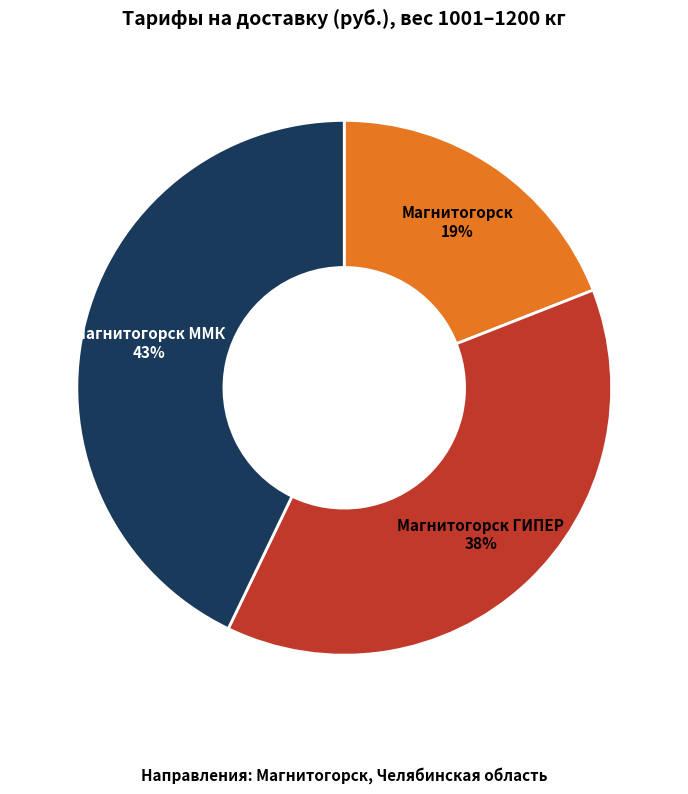

To the nearest percent, what portion does Магнитогорск ГИПЕР represent?

38%